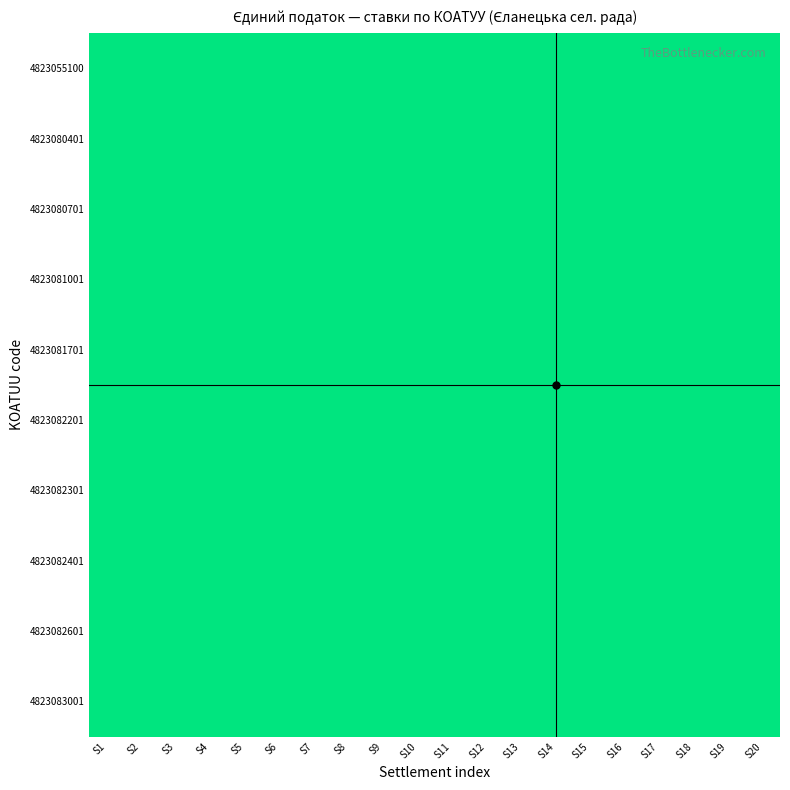

Between S10 and S6, which is larger?

S10